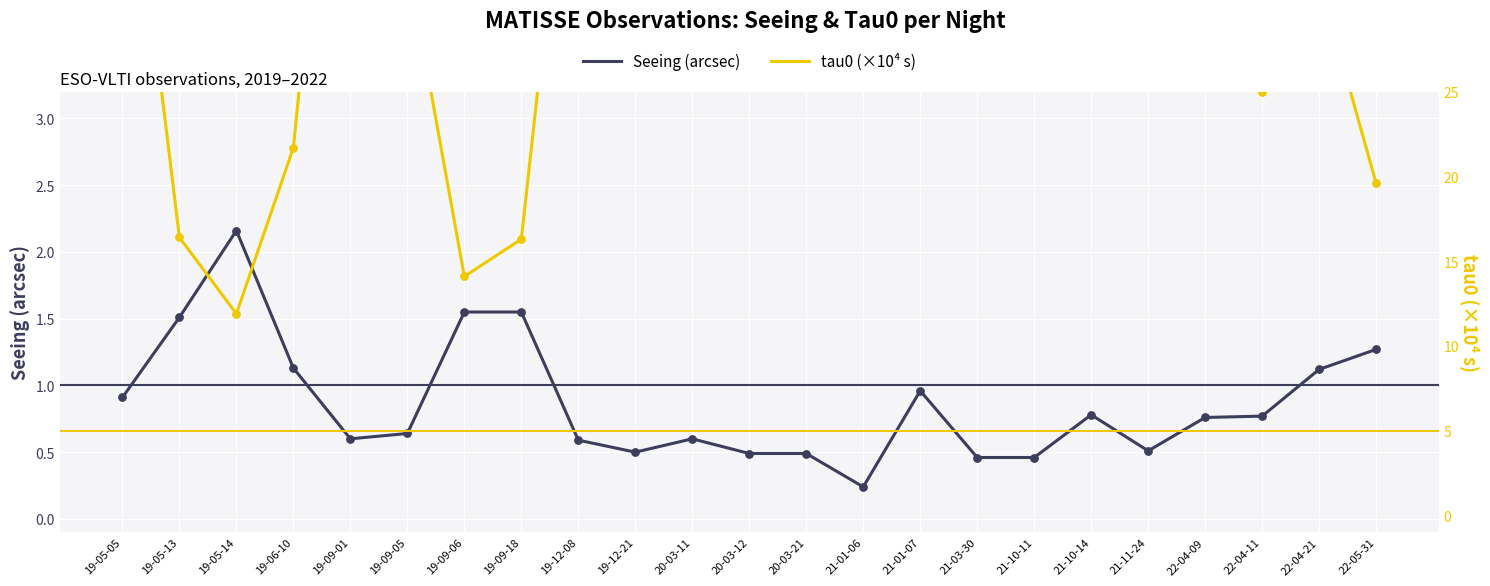

What is the total value across all series at 21-01-06?

214.6